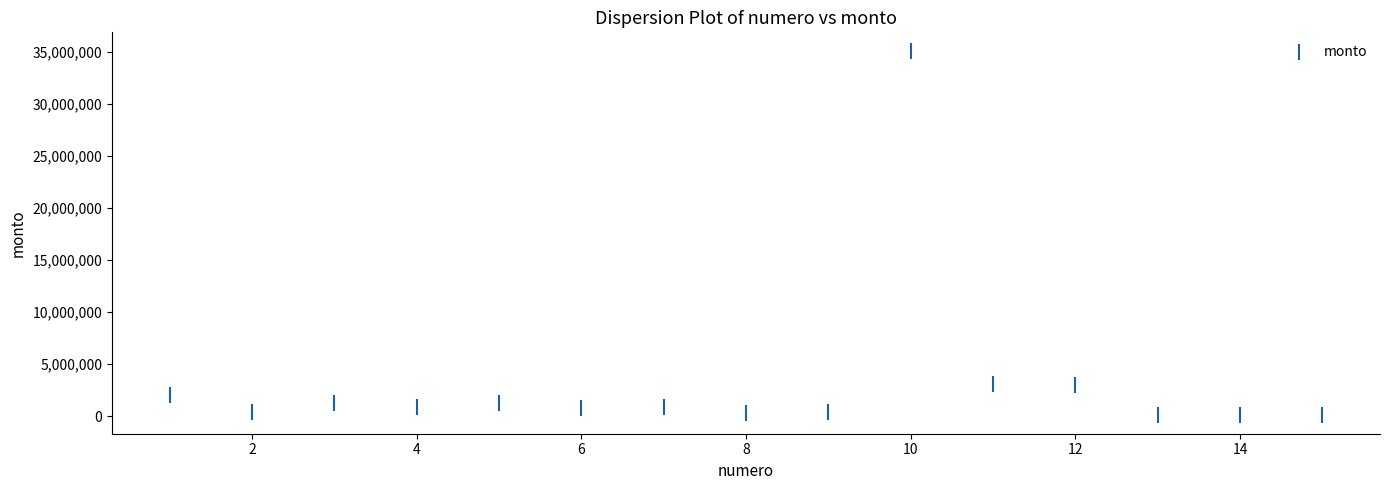

What is the range of X values (max minus min)?

14